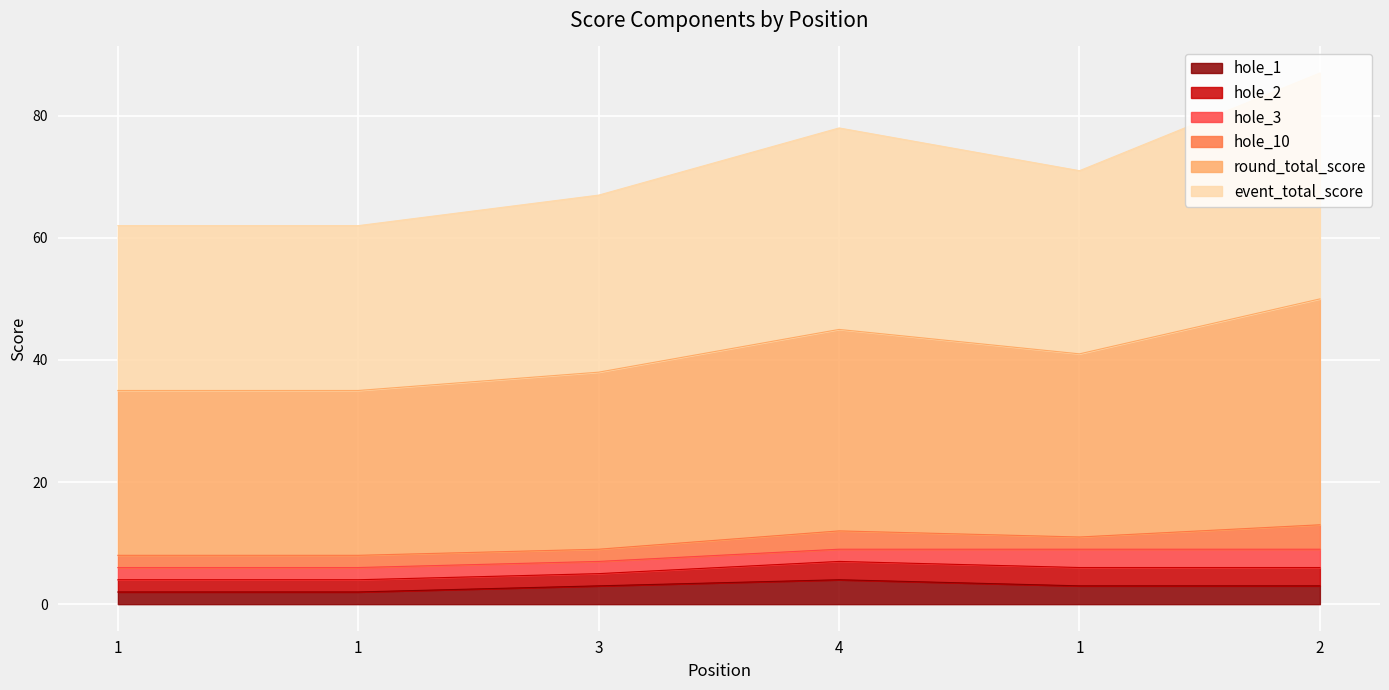

True or false: hole_1 and event_total_score cross at least once.

False